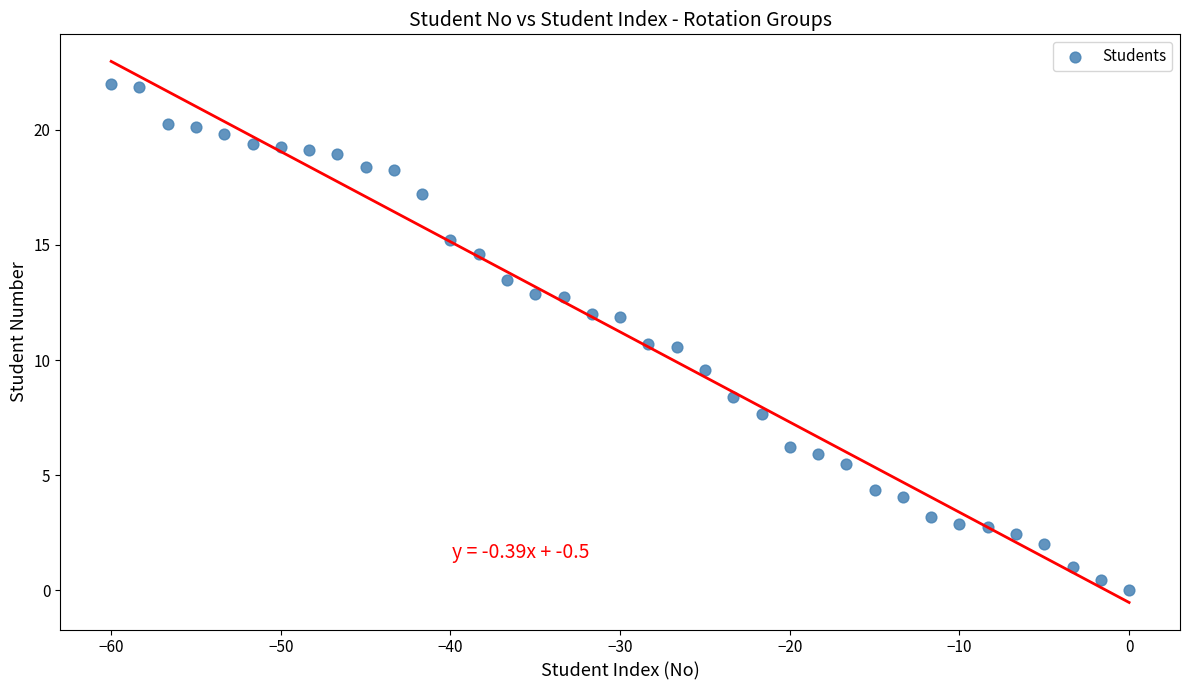

What is the range of X values (max minus min)?

60.0